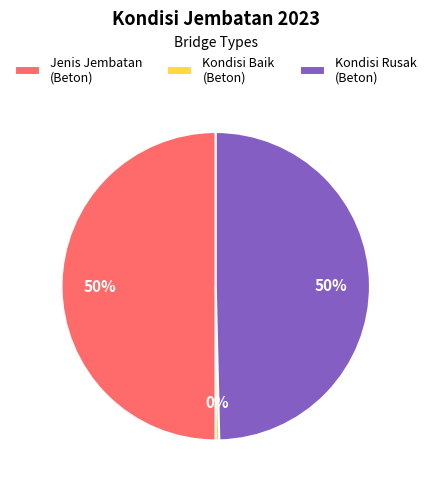

To the nearest percent, what is the combined percentage of Kondisi Rusak (Beton) and Kondisi Baik (Beton)?

50%